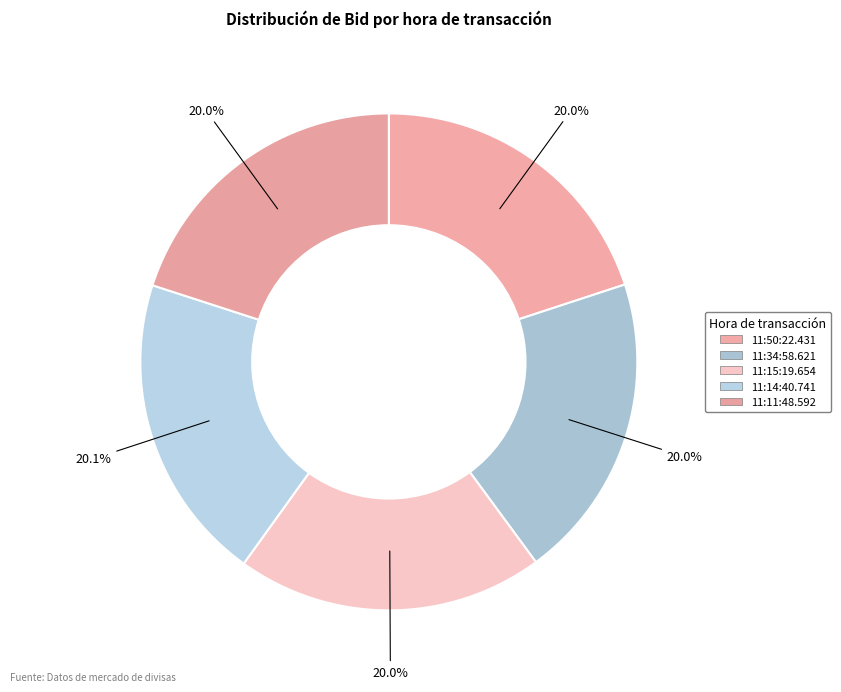

What percentage is the 11:11:48.592 slice, to the nearest percent?

20%